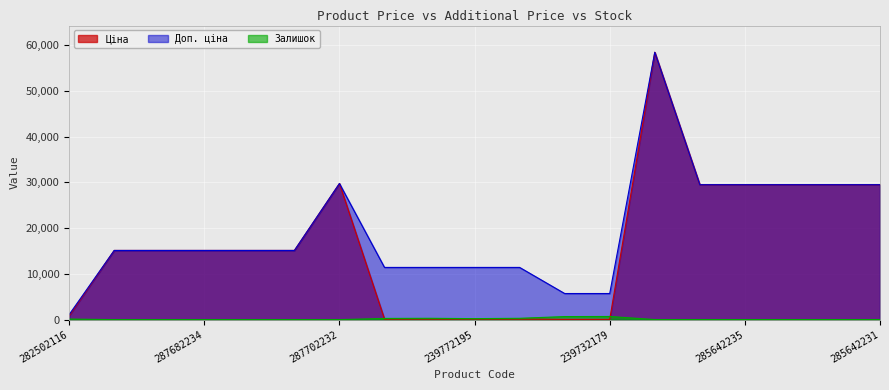

Which series has the largest range (max minus min)?

Ціна